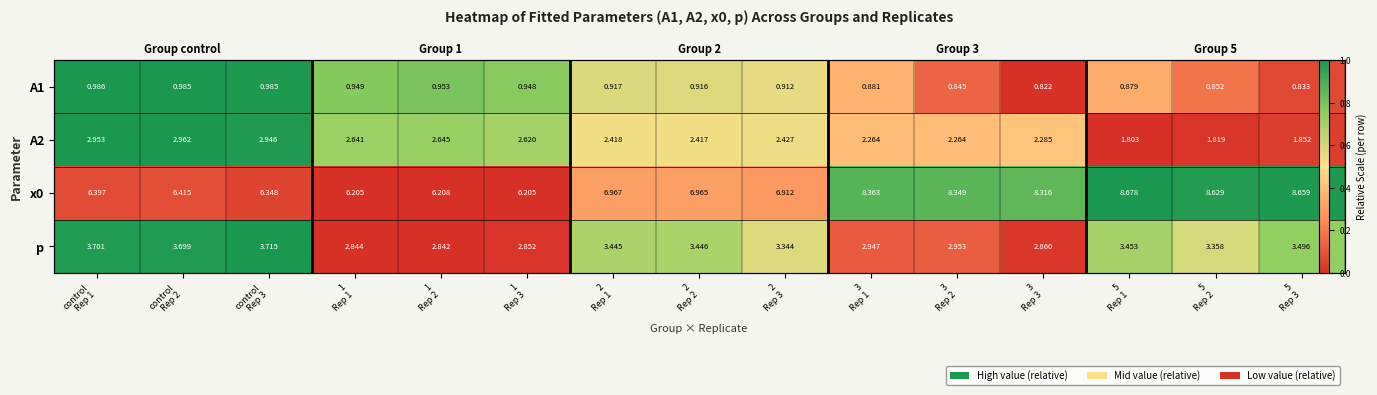

At how many categories does at least one series exceed 0?

15